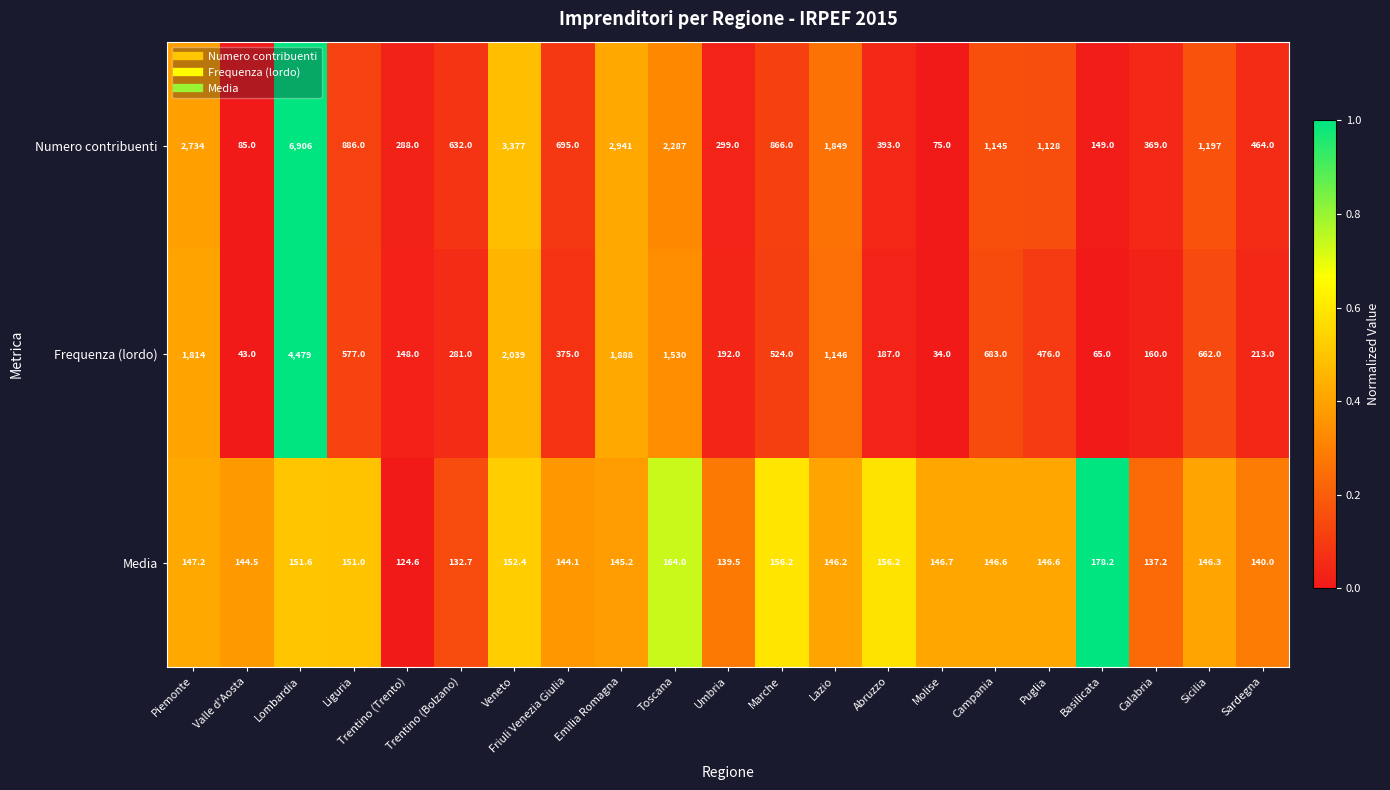

List the labels in order of Numero contribuenti value, smallest first.

Molise, Valle d'Aosta, Basilicata, Trentino (Trento), Umbria, Calabria, Abruzzo, Sardegna, Trentino (Bolzano), Friuli Venezia Giulia, Marche, Liguria, Puglia, Campania, Sicilia, Lazio, Toscana, Piemonte, Emilia Romagna, Veneto, Lombardia